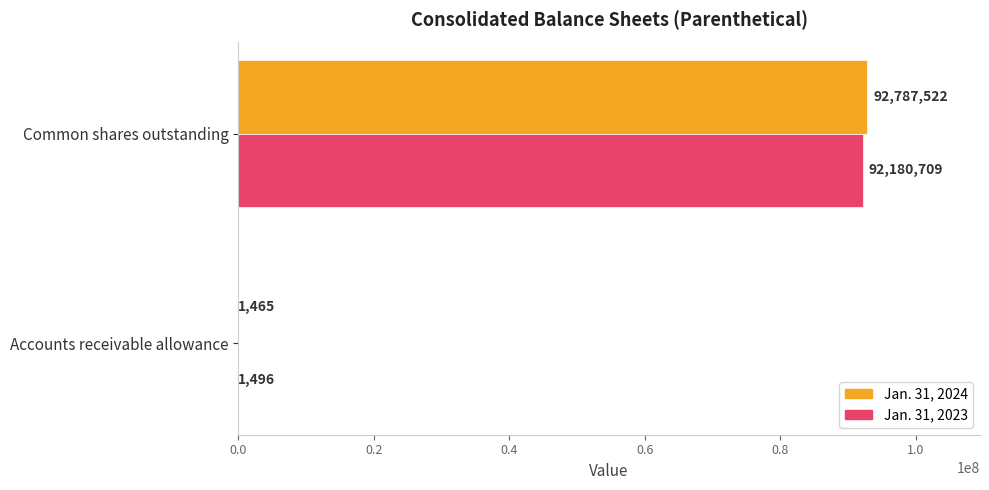

What is the sum of all Jan. 31, 2023 values?

92182205